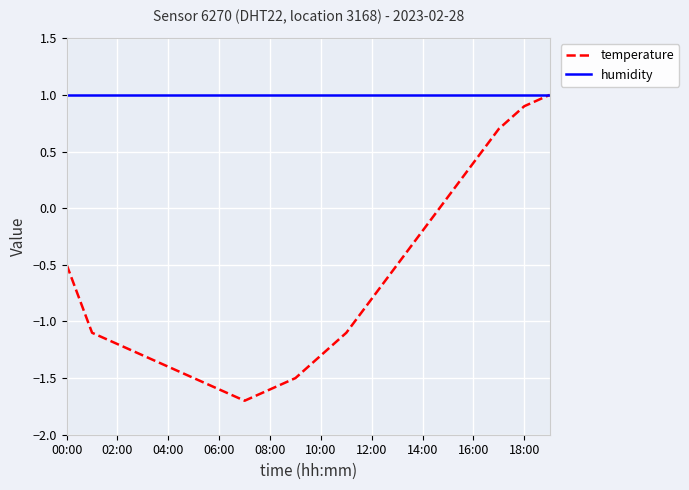

What are all the series names shown in the legend?

temperature, humidity